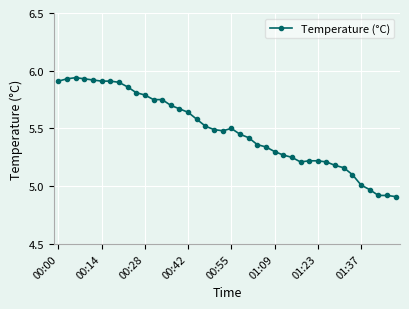

What is the difference between the maximum and minimum values?

1.0